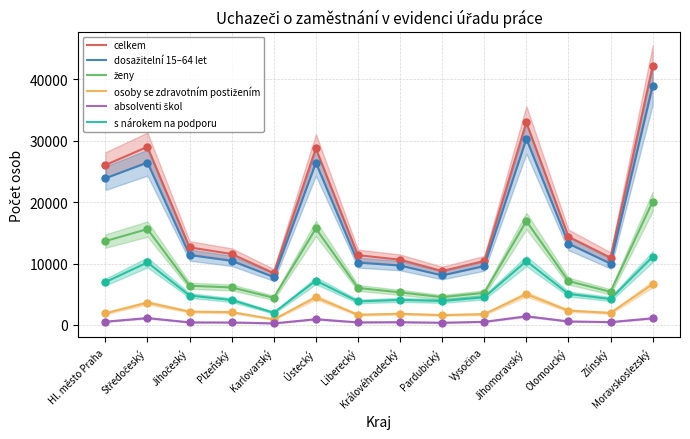

Is the value of dosažitelní 15–64 let at Jihočeský greater than the value of absolventi škol at Hl. město Praha?

Yes